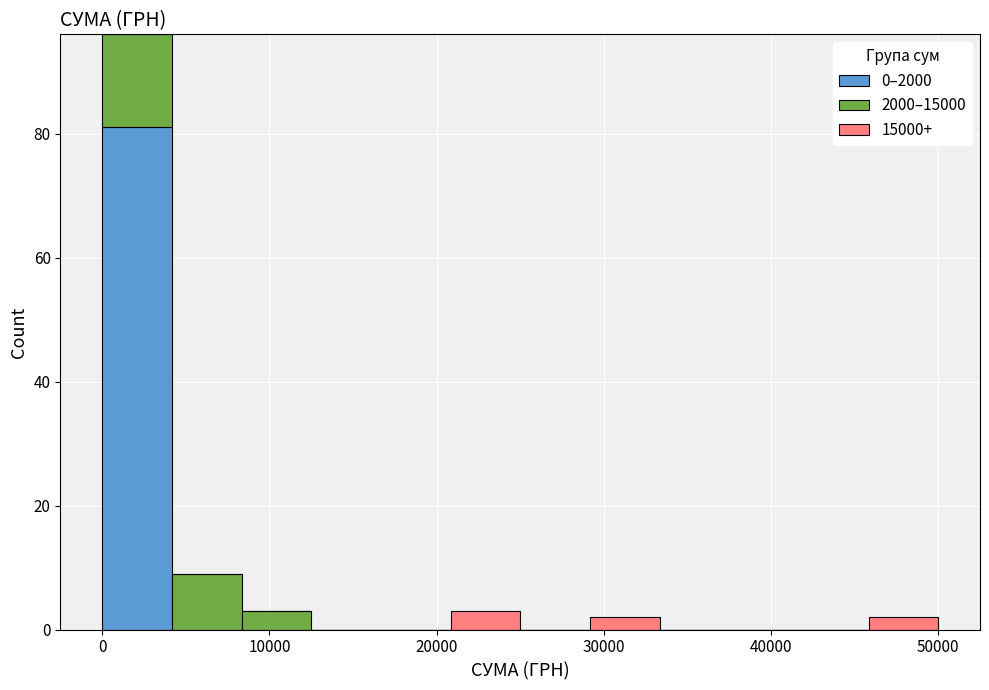

Which range on the x-axis has the tallest stacked bar (by total height)?

0 to 4000